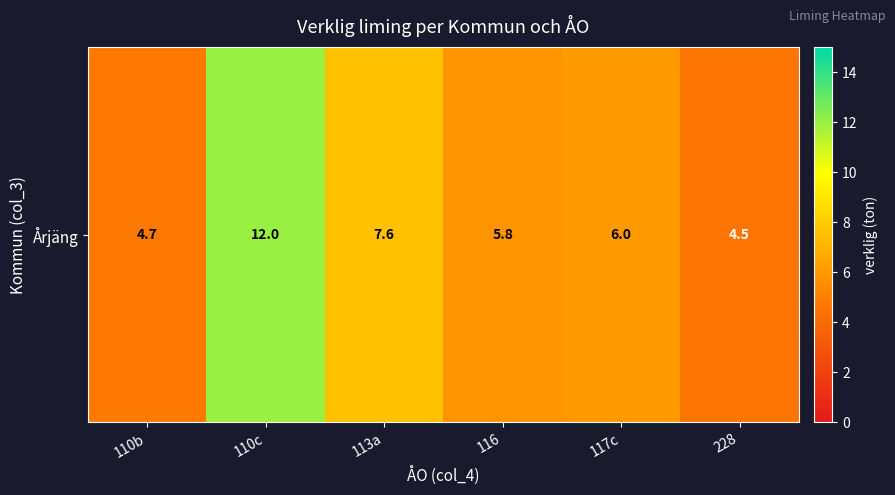

What is the change in value from 117c to 228?

-1.5